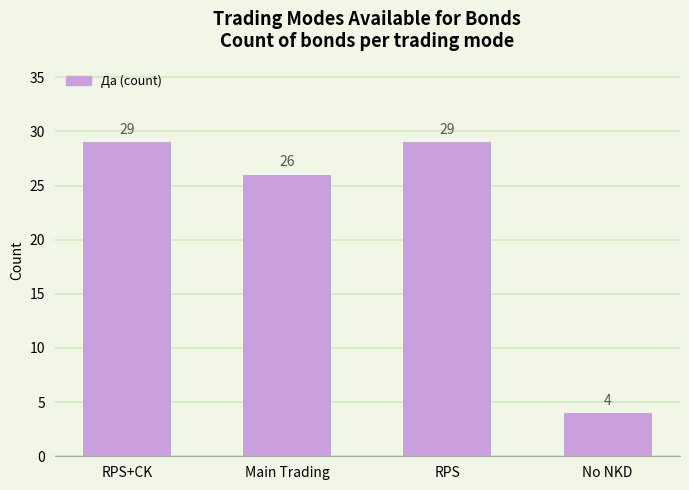

Count the values in the range 26 to 29.

3